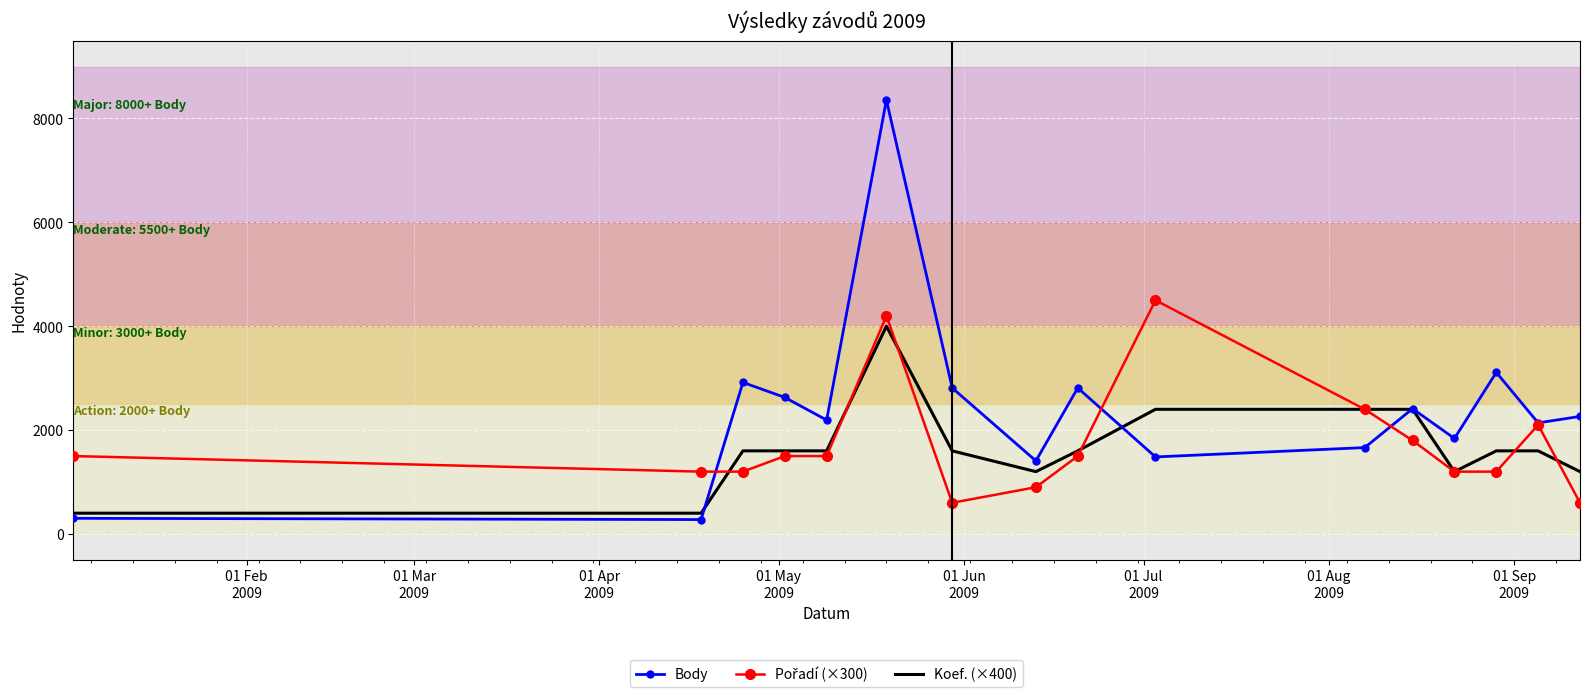

Which series has the largest total across all categories?

Body